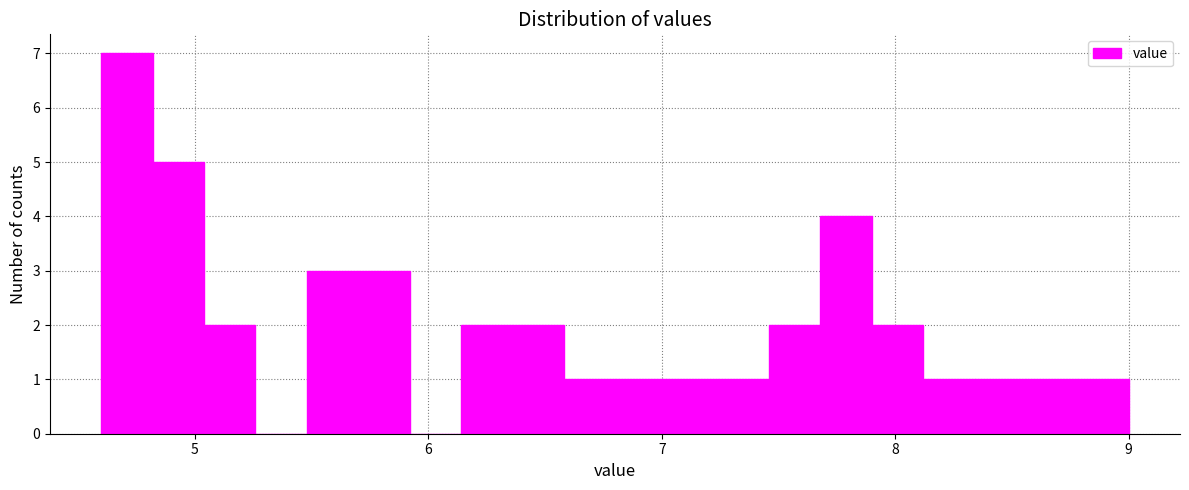

Around what value on the x-axis is the tallest bar? Give the approximate position of its centre, as read against the axis.

4.7